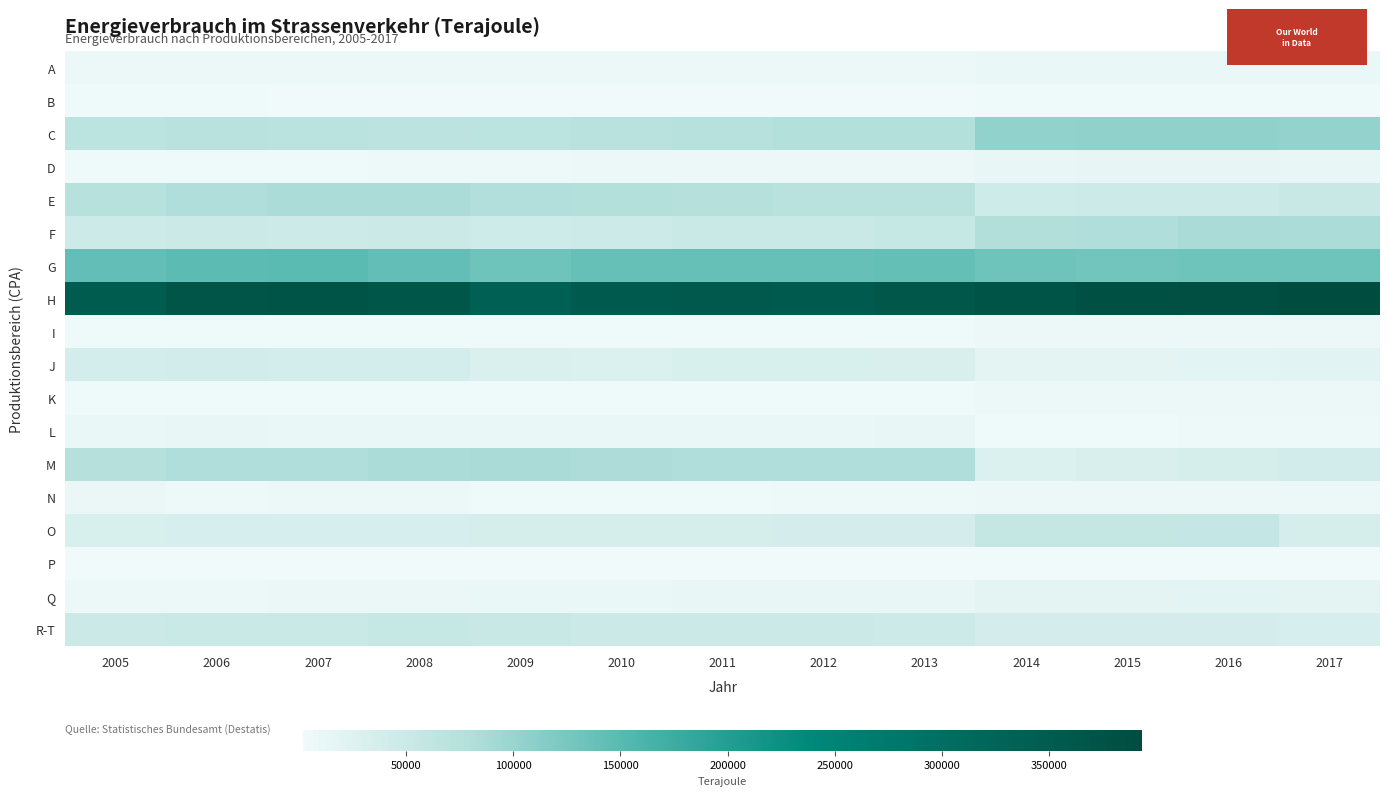

At 2005, list the series in order from smallest to largest.

P, B, K, I, D, A, Q, N, L, O, J, F, R-T, C, E, M, G, H